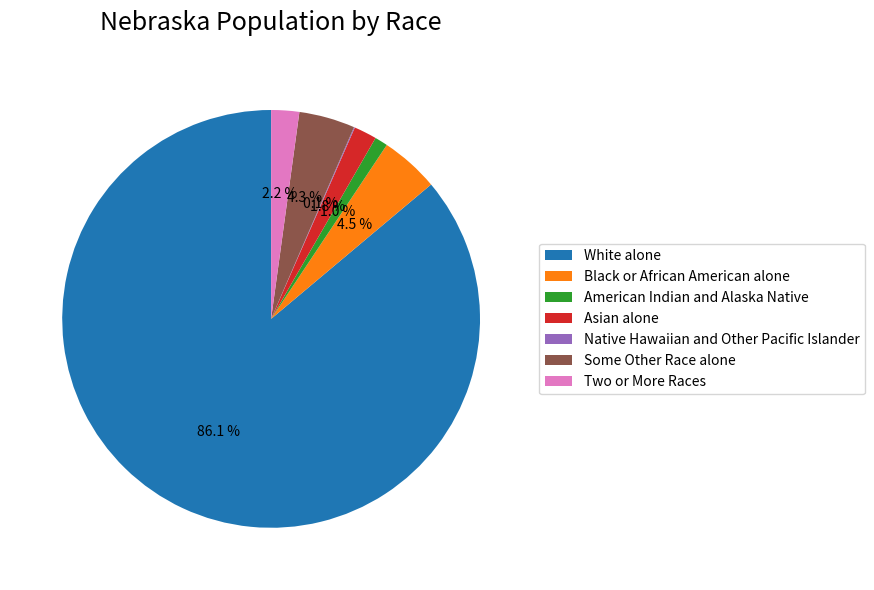

Combined, what portion of the pie is Asian alone and Some Other Race alone?

6.1%